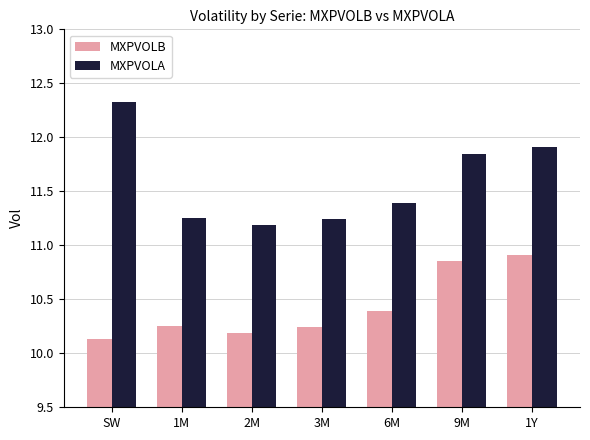

The MXPVOLA series shows 12.3 at SW. True or false?

True